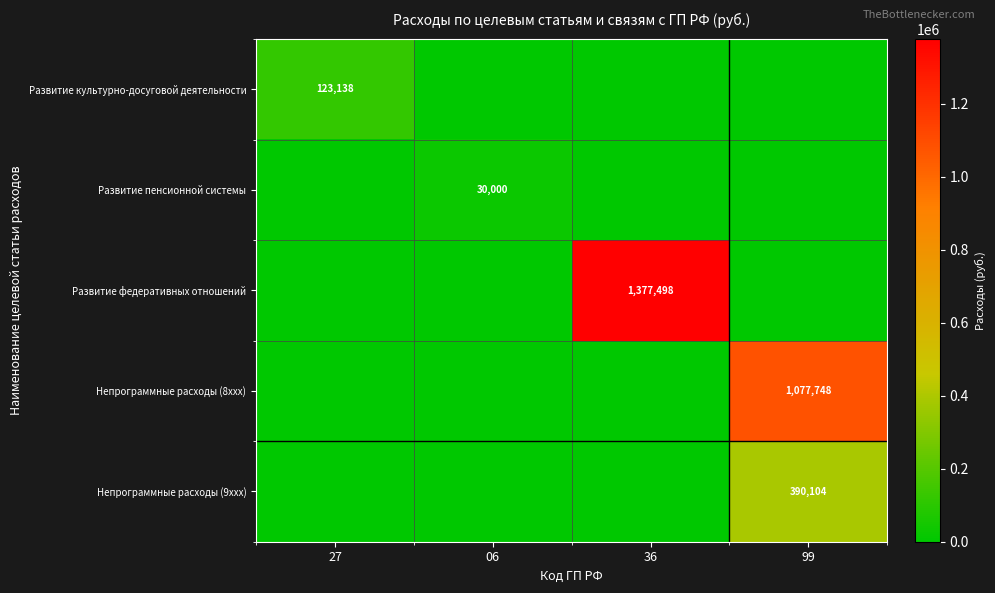

Which has a higher value, 99 or 06?

99